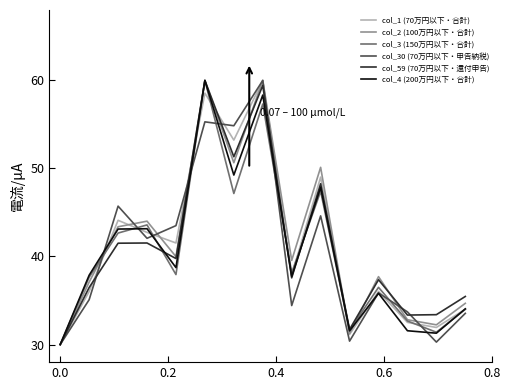

What is the highest value of the col_1 (70万円以下・合計) series?

60.0